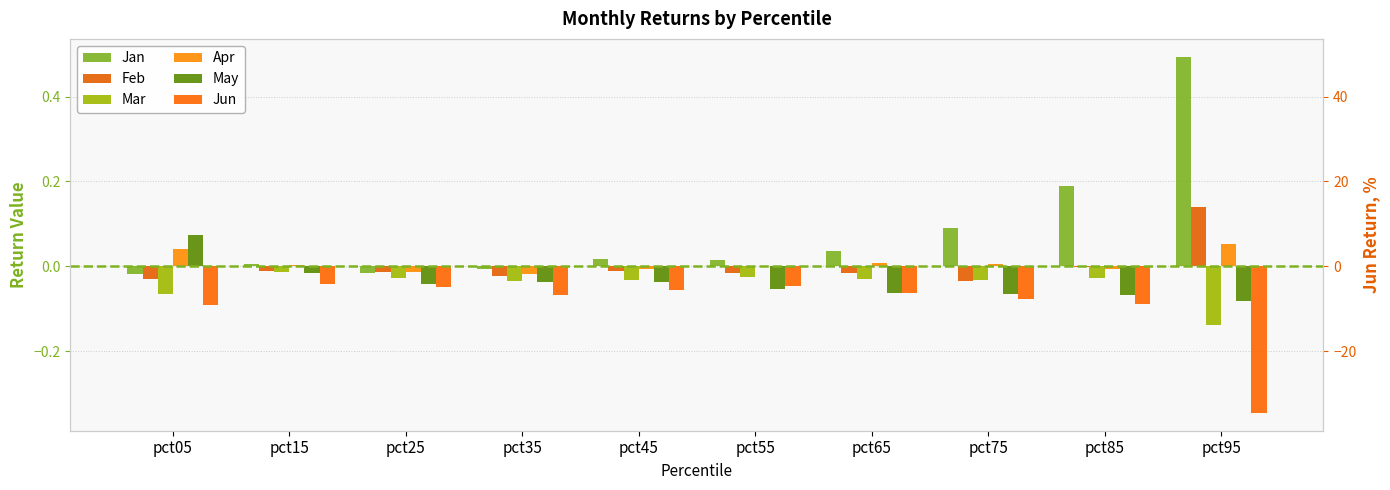

How many bars are there in each group?

6